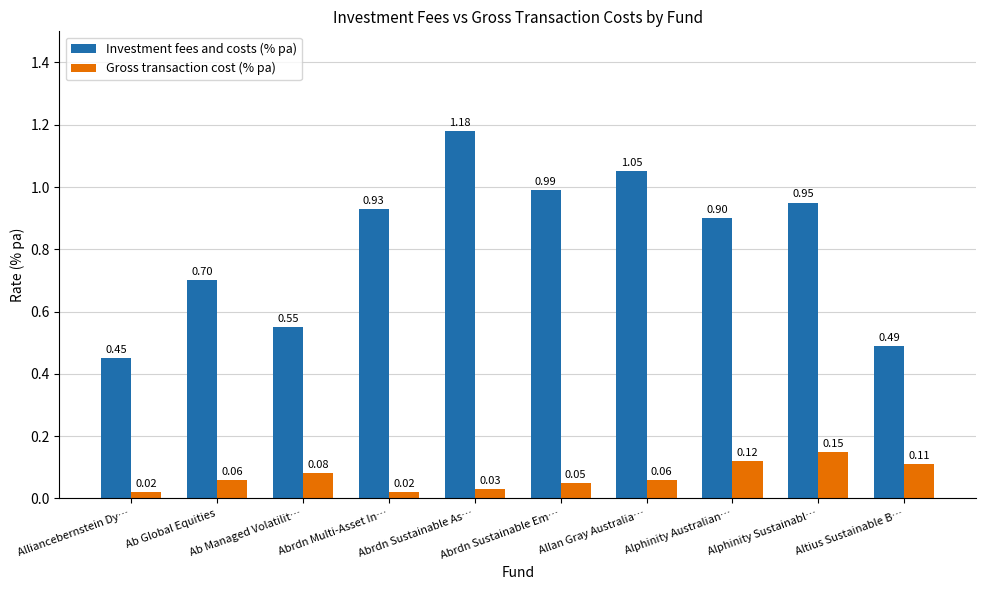

How many groups of bars are there?

10